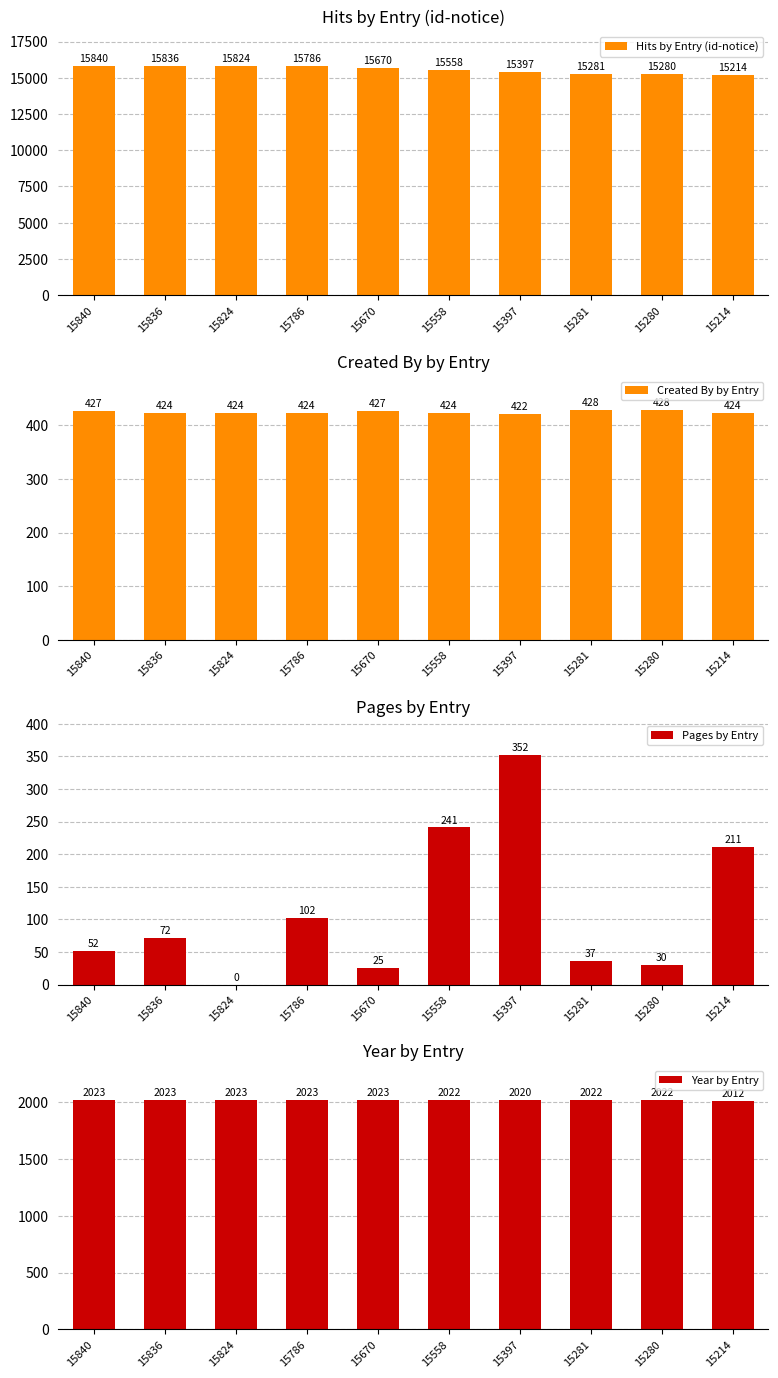

At 15214, list the series in order from smallest to largest.

Pages by Entry, Created By by Entry, Year by Entry, Hits by Entry (id-notice)